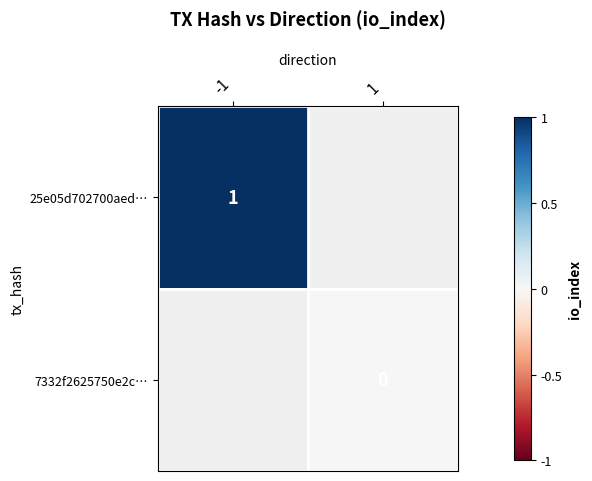

At how many categories does at least one series exceed 0?

1